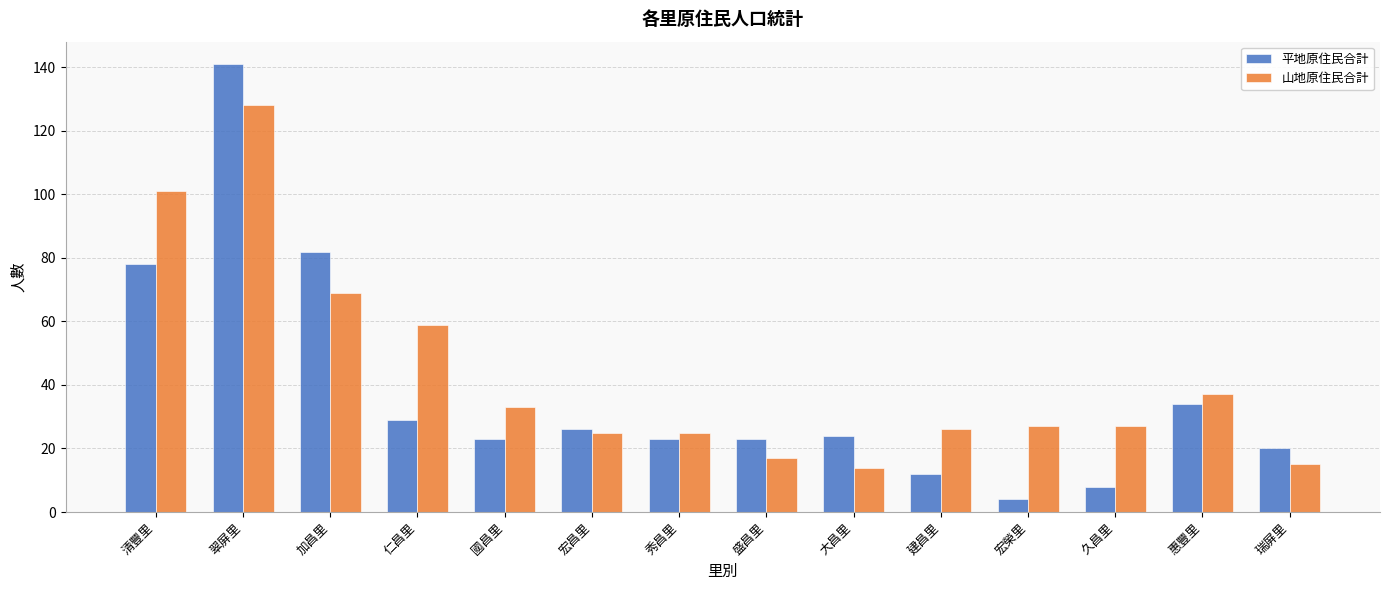

How many data points in 平地原住民合計 are less than 24?

7